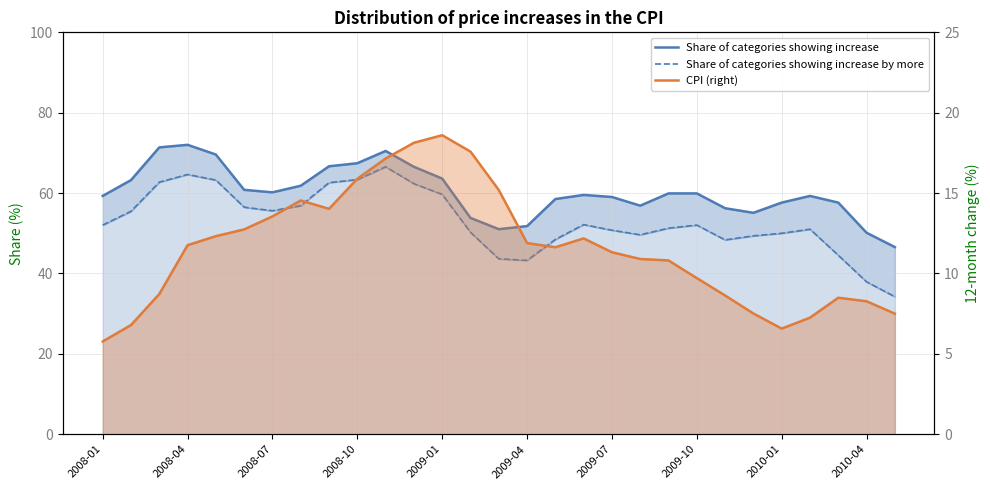

What are all the series names shown in the legend?

Share of categories showing increase, Share of categories showing increase by more, CPI (right)